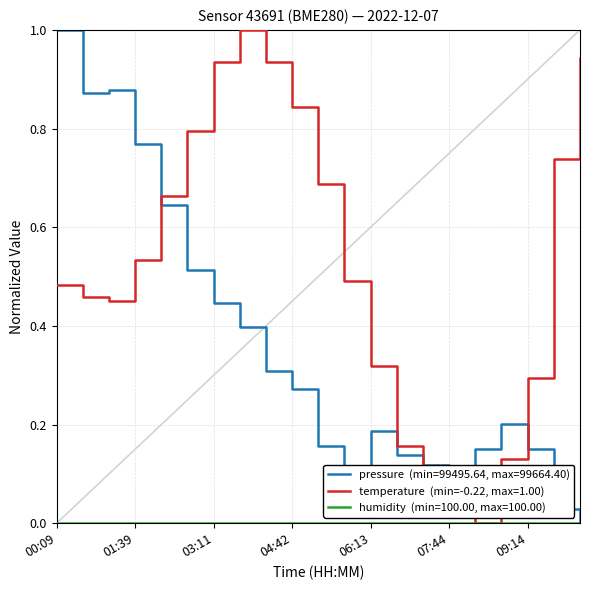

What is the maximum value shown in the chart?

1.0